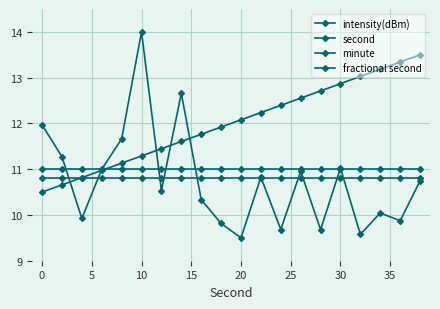

How many lines are shown in the chart?

4